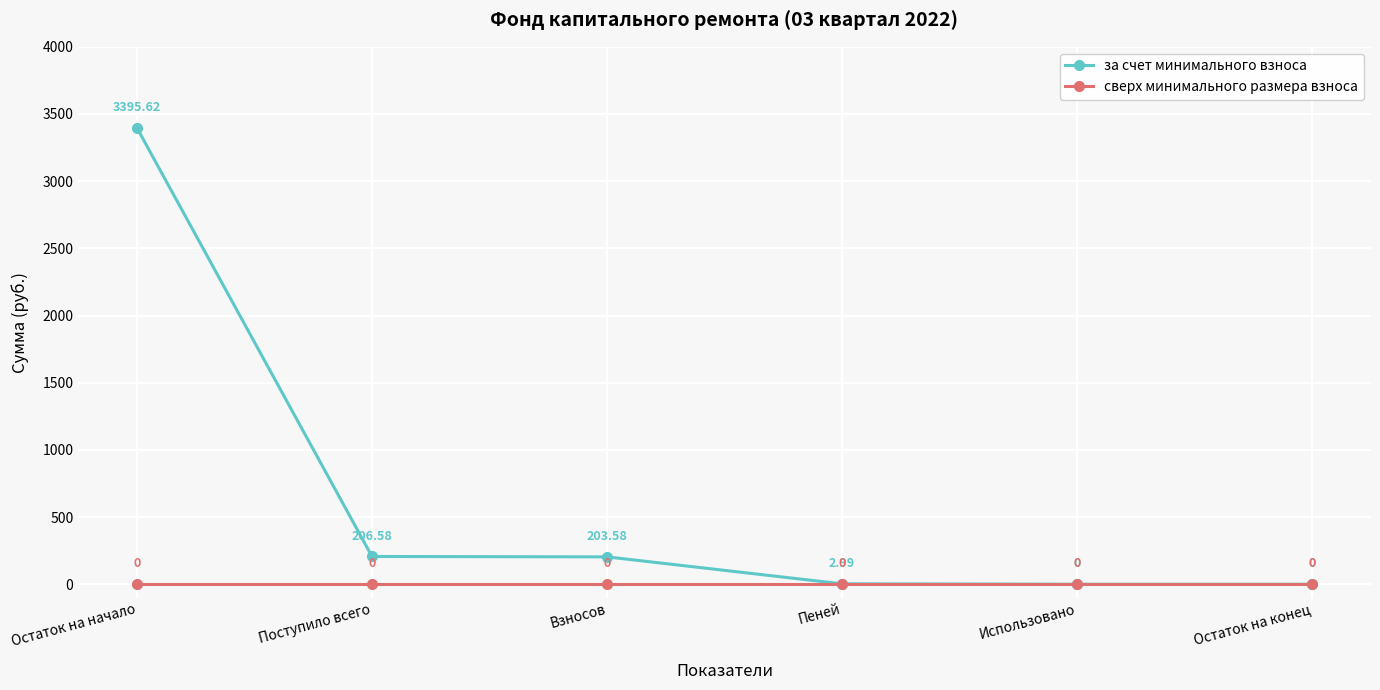

Reading left to right, what are all the values shown in this chart?

за счет минимального взноса: 3395.6	206.6	203.6	3.0	0.0	0.0
сверх минимального размера взноса: 0.0	0.0	0.0	0.0	0.0	0.0